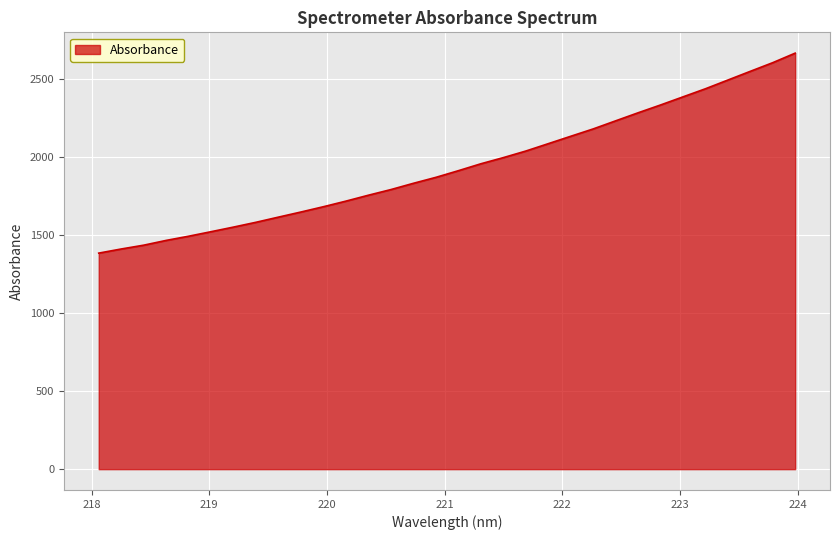

What is the greatest value displayed?

2664.1